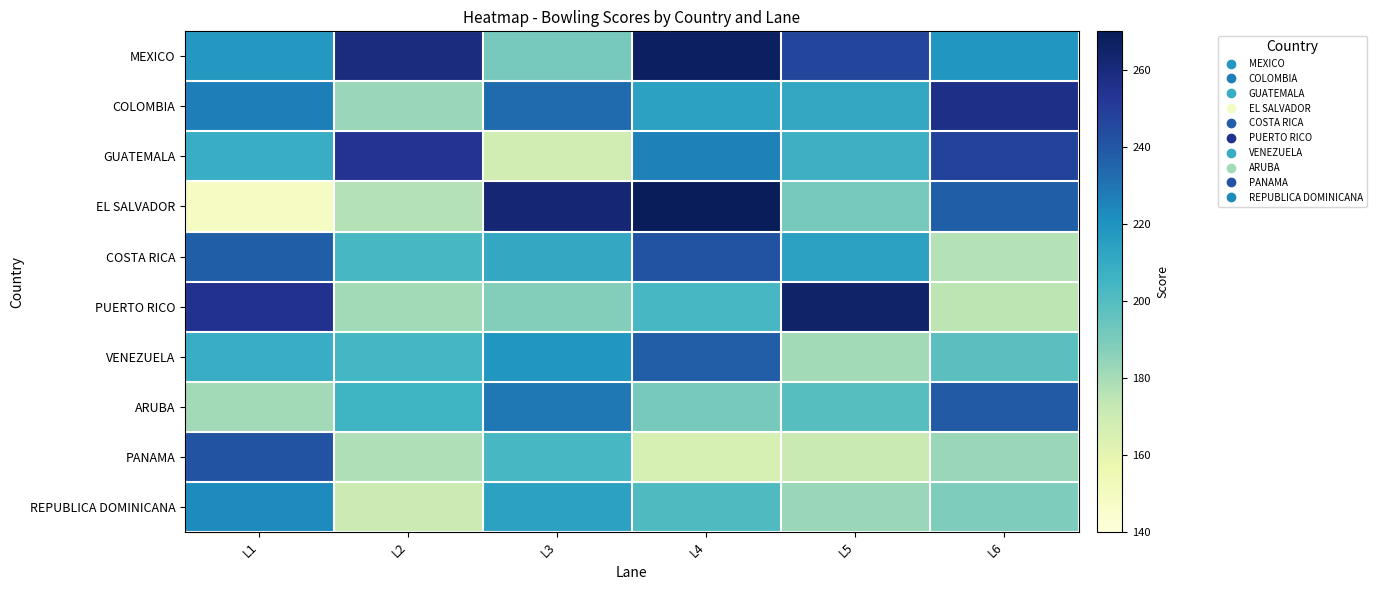

Between L5 and L4, which is larger?

L4